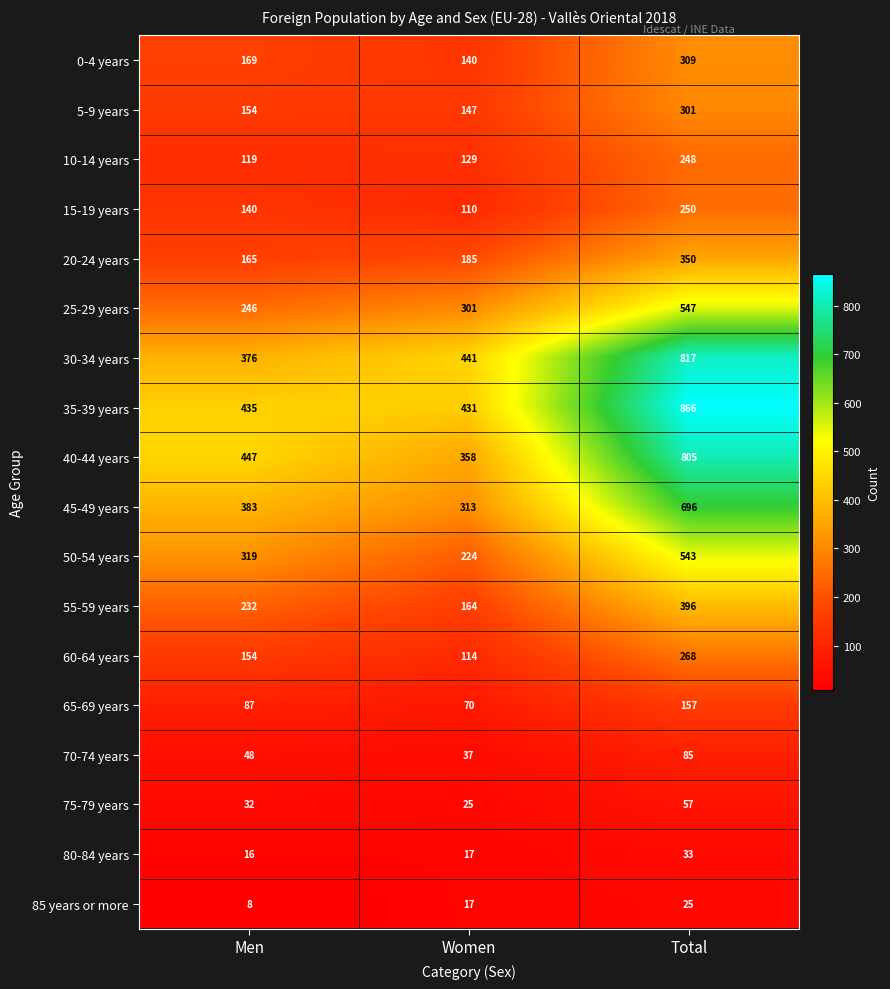

Where is 10-14 years nearest to the value 183?

Women